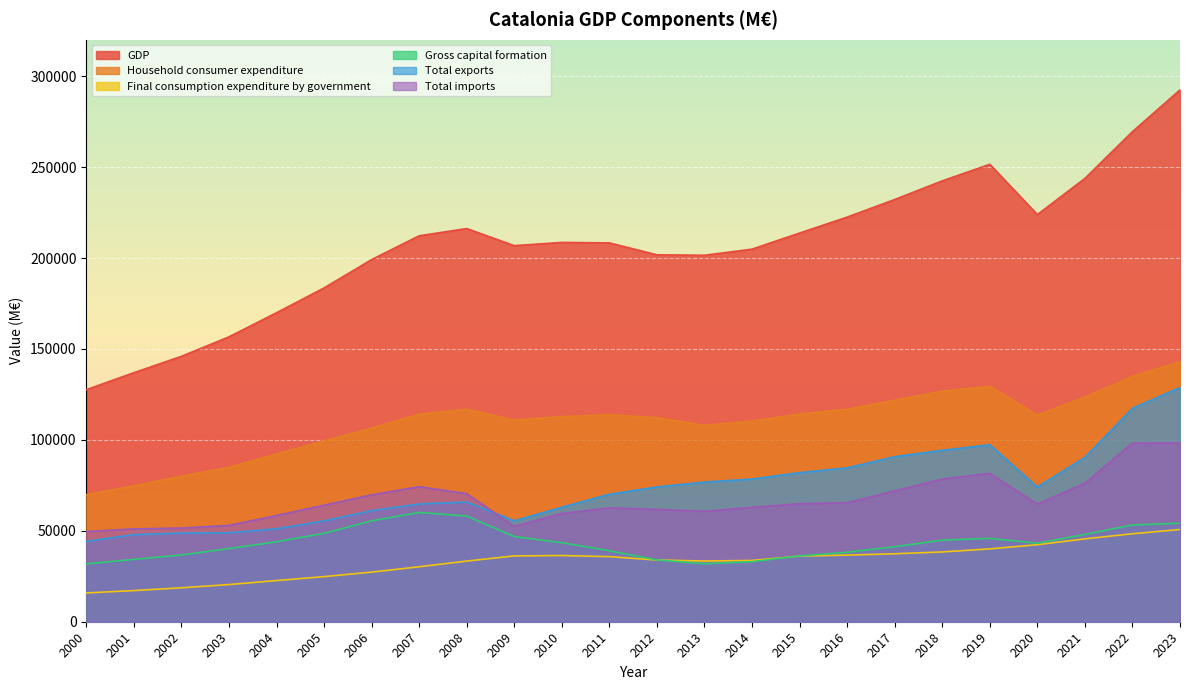

Reading left to right, extract all data points from this chart.

GDP: 2000=127605	2001=136952	2002=145947	2003=156673	2004=169931	2005=183581	2006=199153	2007=212244	2008=216220	2009=206813	2010=208593	2011=208341	2012=201768	2013=201531	2014=204896	2015=213746	2016=222514	2017=232187	2018=242434	2019=251556	2020=223906	2021=243790	2022=269505	2023=292474
Household consumer expenditure: 2000=69894	2001=74722	2002=80033	2003=84936	2004=92225	2005=99419	2006=106473	2007=114152	2008=116861	2009=110914	2010=112823	2011=113778	2012=112251	2013=108006	2014=110370	2015=114219	2016=116839	2017=121847	2018=126739	2019=129539	2020=113615	2021=123528	2022=134899	2023=143054
Final consumption expenditure by government: 2000=15832	2001=17131	2002=18667	2003=20446	2004=22644	2005=24810	2006=27284	2007=30231	2008=33361	2009=36198	2010=36412	2011=35793	2012=33934	2013=33383	2014=33694	2015=36101	2016=36642	2017=37367	2018=38374	2019=40064	2020=42350	2021=45582	2022=48376	2023=50725
Gross capital formation: 2000=31820	2001=34287	2002=36700	2003=40231	2004=43966	2005=48619	2006=55478	2007=60125	2008=58120	2009=46861	2010=43482	2011=39041	2012=33989	2013=31871	2014=33025	2015=36192	2016=38212	2017=41294	2018=44854	2019=45853	2020=43177	2021=47983	2022=53214	2023=54166
Total exports: 2000=44160	2001=47881	2002=48737	2003=48901	2004=51131	2005=55430	2006=61084	2007=64758	2008=65807	2009=55504	2010=62956	2011=70133	2012=74119	2013=76798	2014=78456	2015=82014	2016=84608	2017=90756	2018=94297	2019=97303	2020=74073	2021=90376	2022=117353	2023=128829
Total imports: 2000=49604	2001=51046	2002=51502	2003=52980	2004=58421	2005=64076	2006=69798	2007=74264	2008=70399	2009=52460	2010=59563	2011=62643	2012=61804	2013=60737	2014=62932	2015=64874	2016=65466	2017=72007	2018=78462	2019=81604	2020=64649	2021=76210	2022=98235	2023=98288